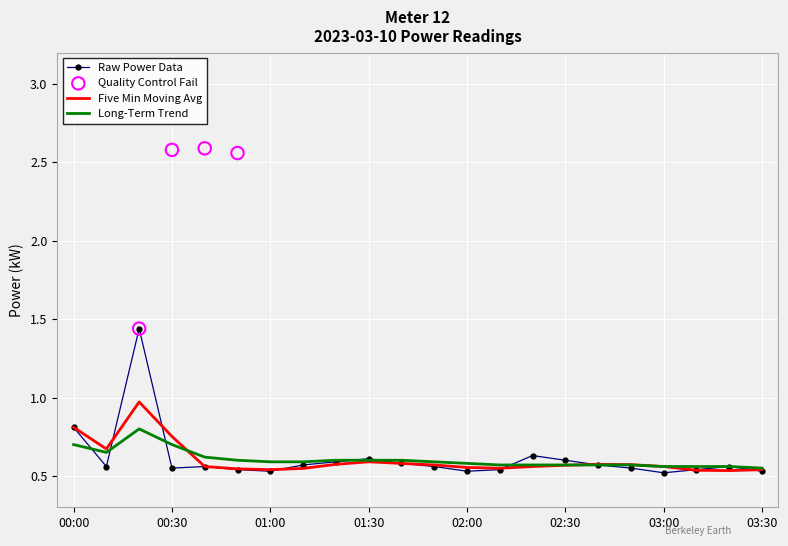

Which series has the largest total across all categories?

Raw Power Data